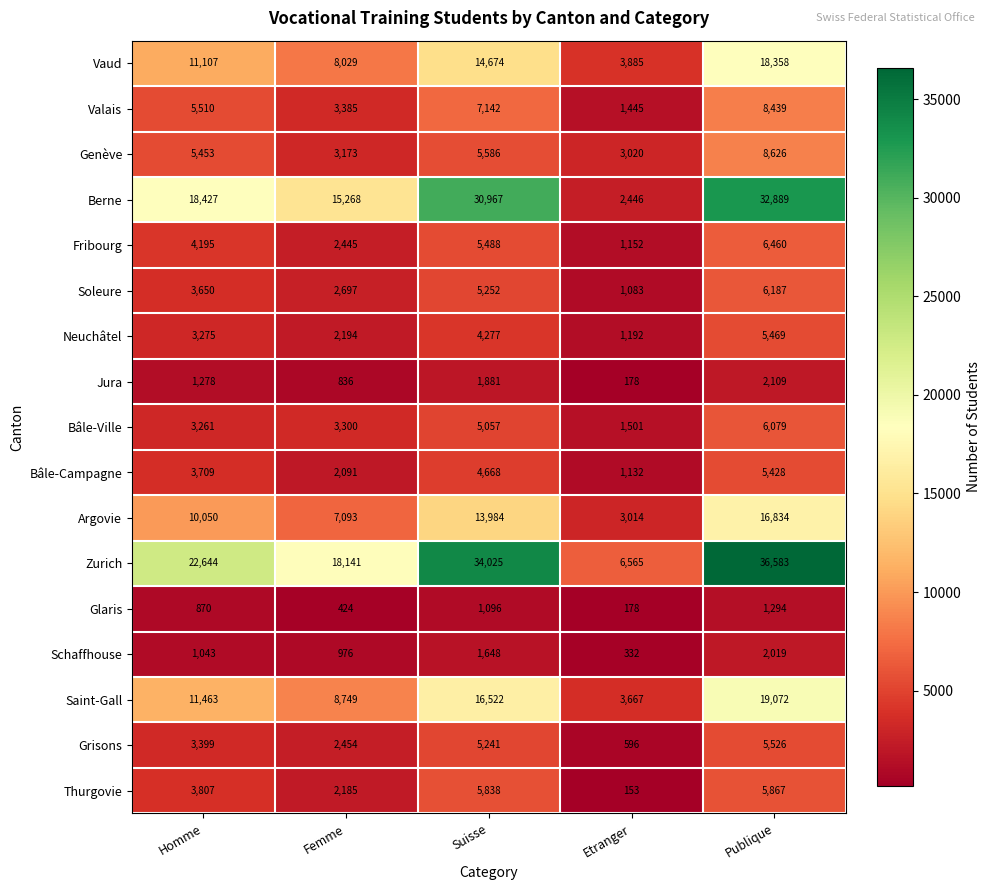

What is the difference between the Vaud values at Etranger and Suisse?

10789